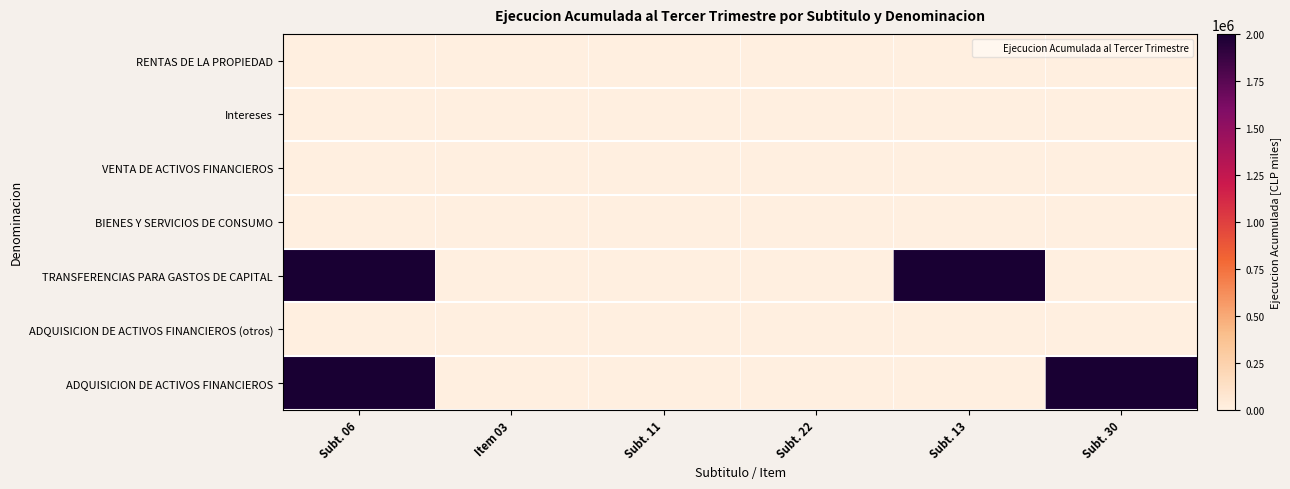

How many series are shown in this chart?

7